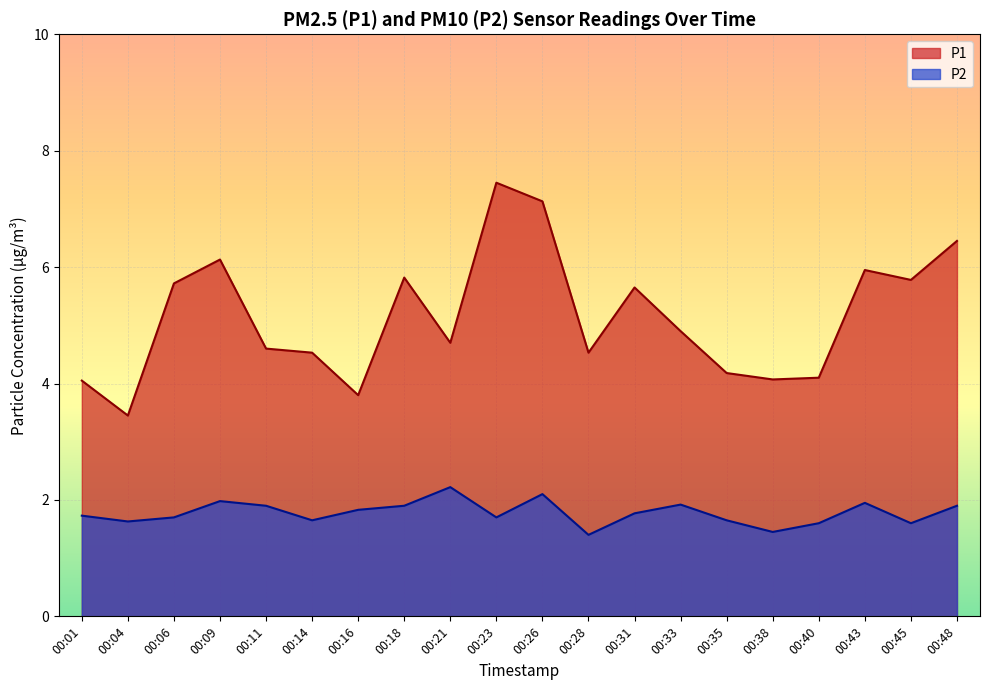

True or false: P1 and P2 cross at least once.

False